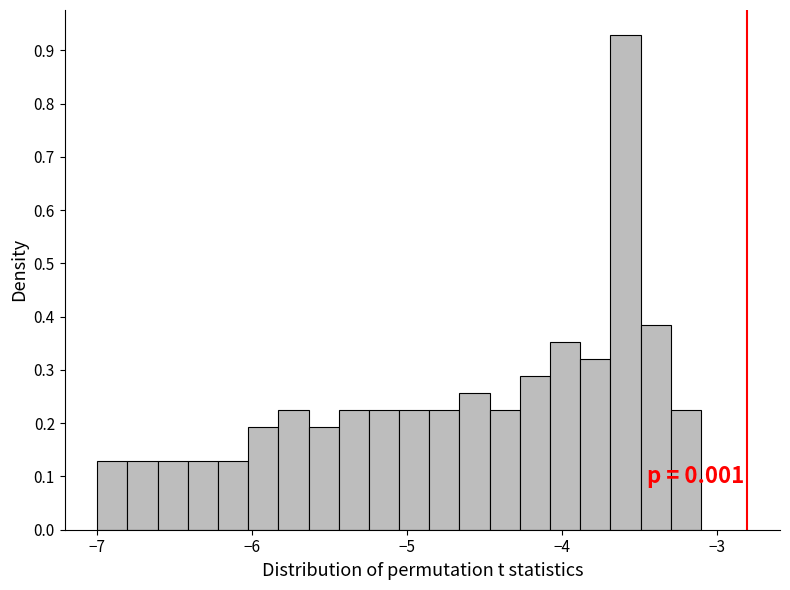

Around what value on the x-axis is the tallest bar? Give the approximate position of its centre, as read against the axis.

-3.6